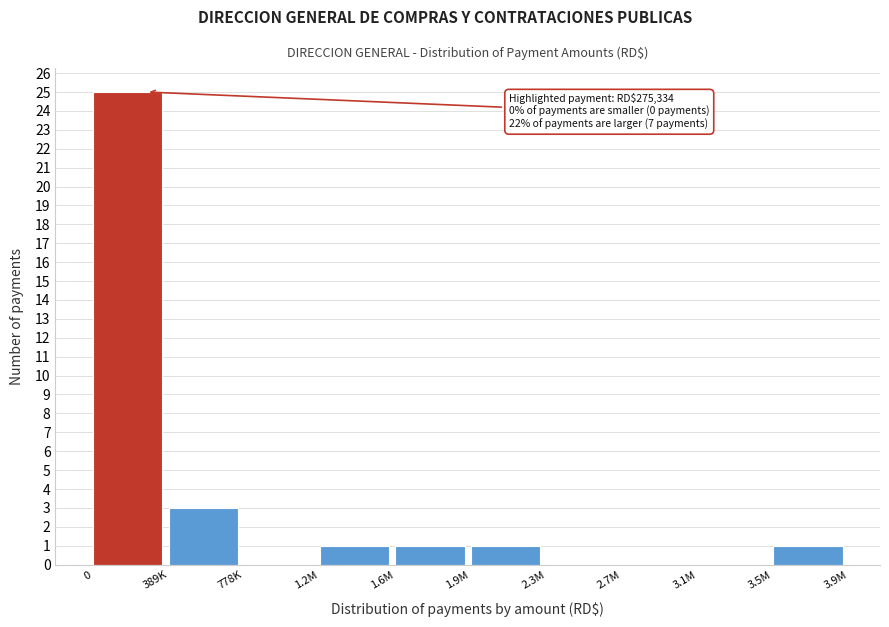

Reading left to right, transcribe all the data shown in this chart.

0=25	389K=3	778K=0	1.2M=1	1.6M=1	1.9M=1	2.3M=0	2.7M=0	3.1M=0	3.5M=1